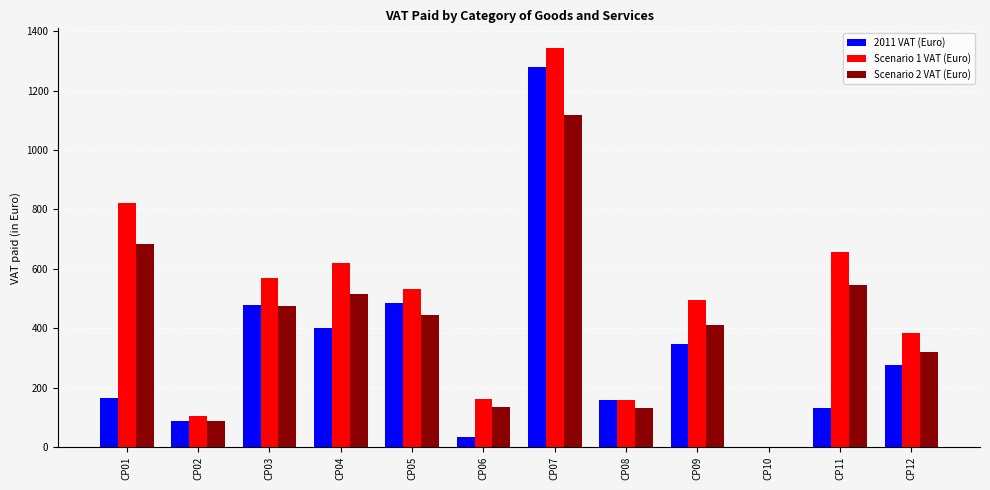

The value of Scenario 1 VAT (Euro) at CP07 is 1343.0. True or false?

True